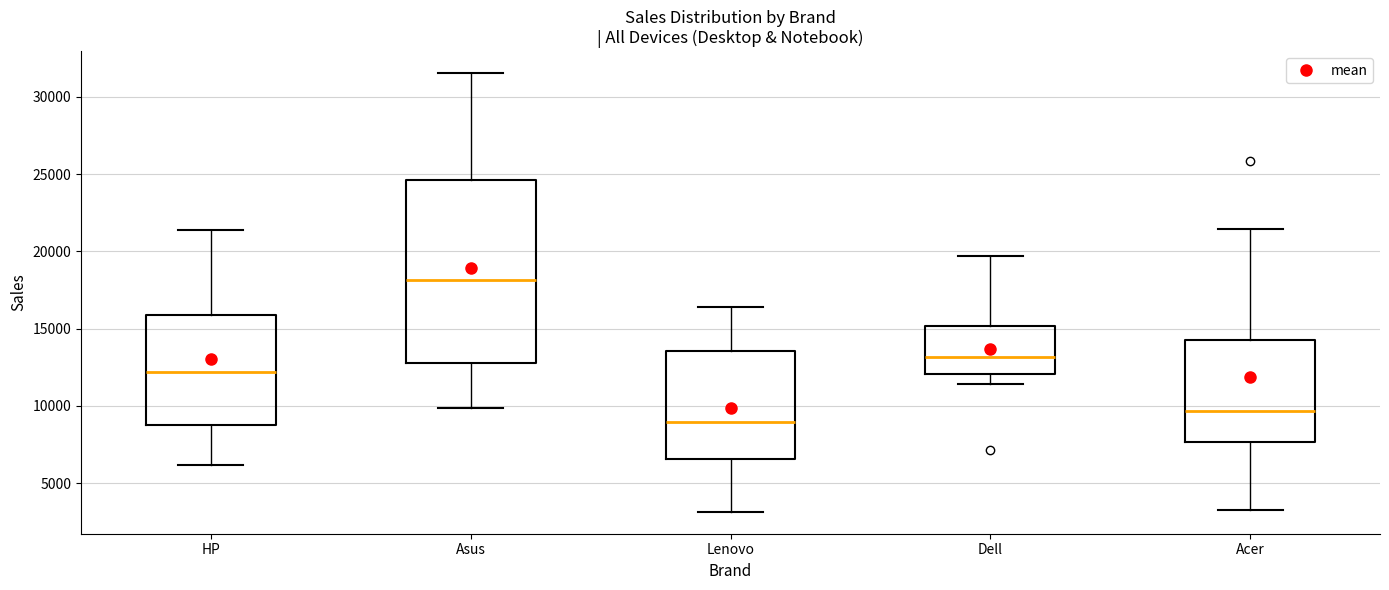

Where does the lower whisker of the box for Lenovo end on the y-axis? The values are not printed on the chart, so give them approximately, as read against the axis.

3000